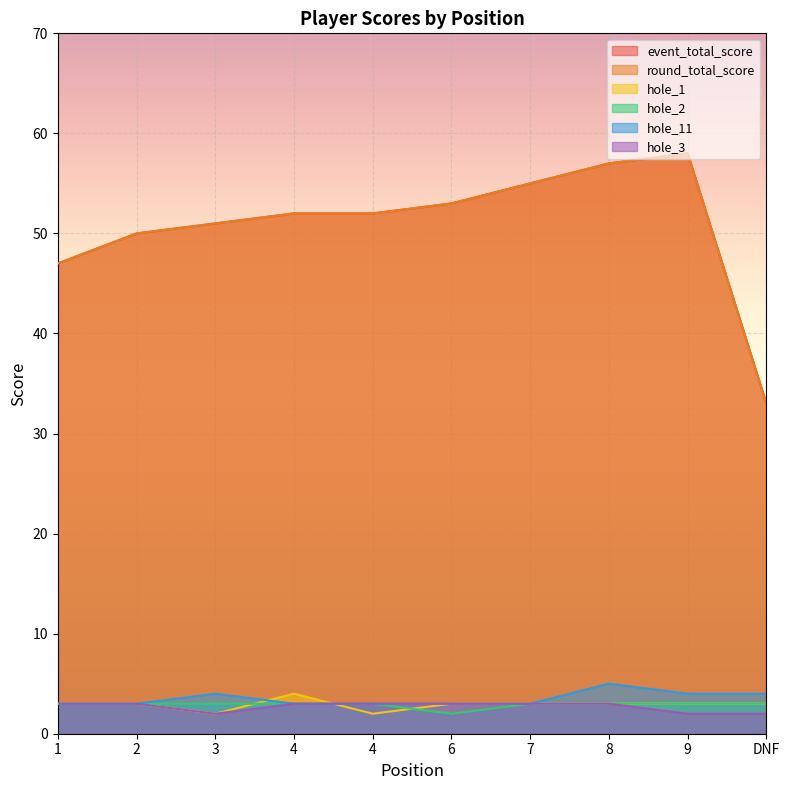

True or false: hole_1 has a value of 3 at 1.

True